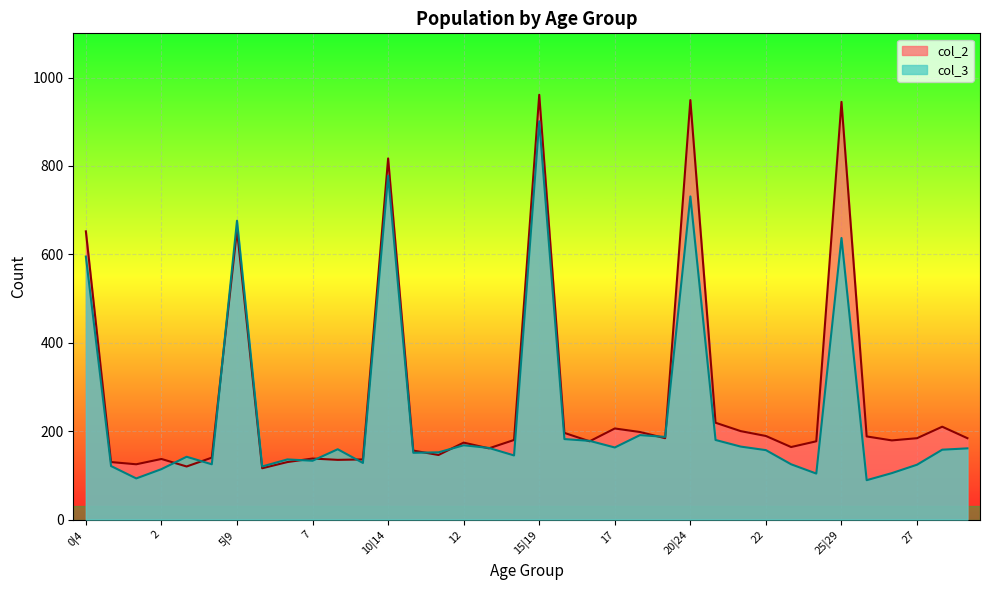

How many intersections are there between col_2 and col_3?

14